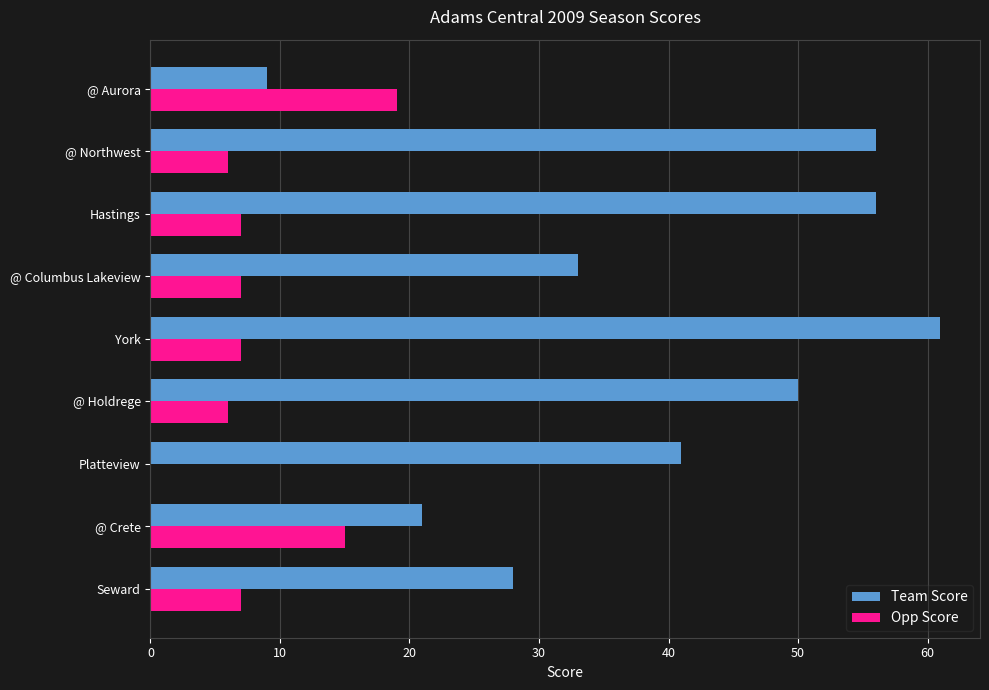

Which series has the largest total across all categories?

Team Score